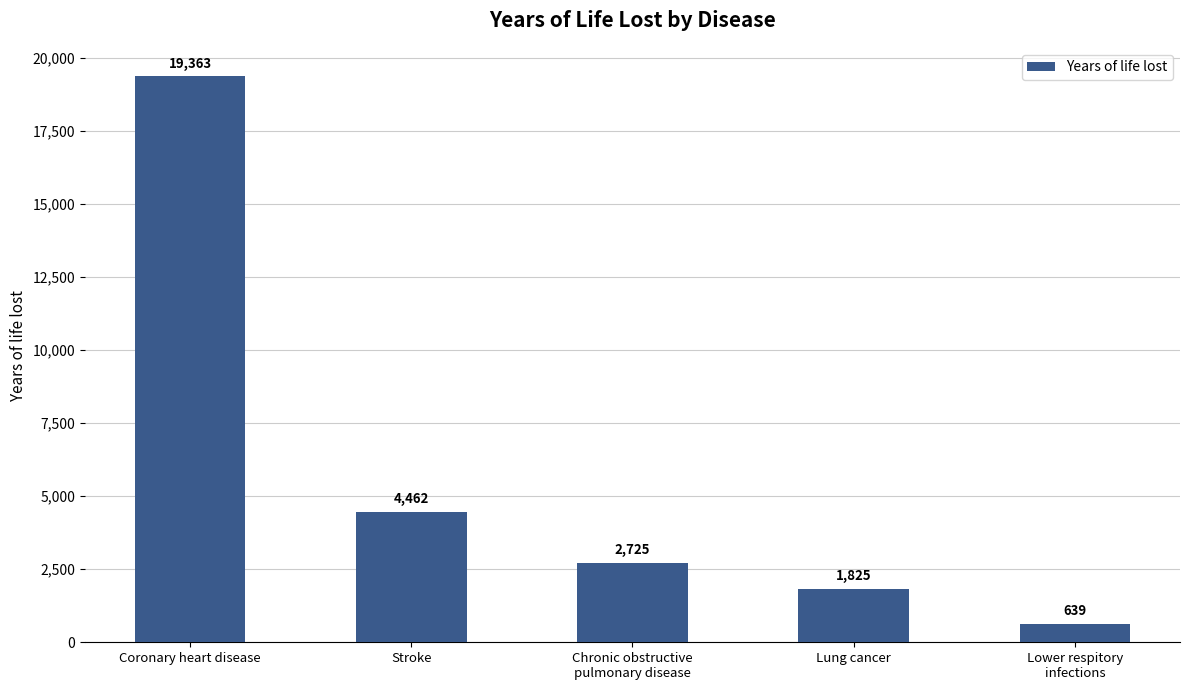

How many series are shown in this chart?

1